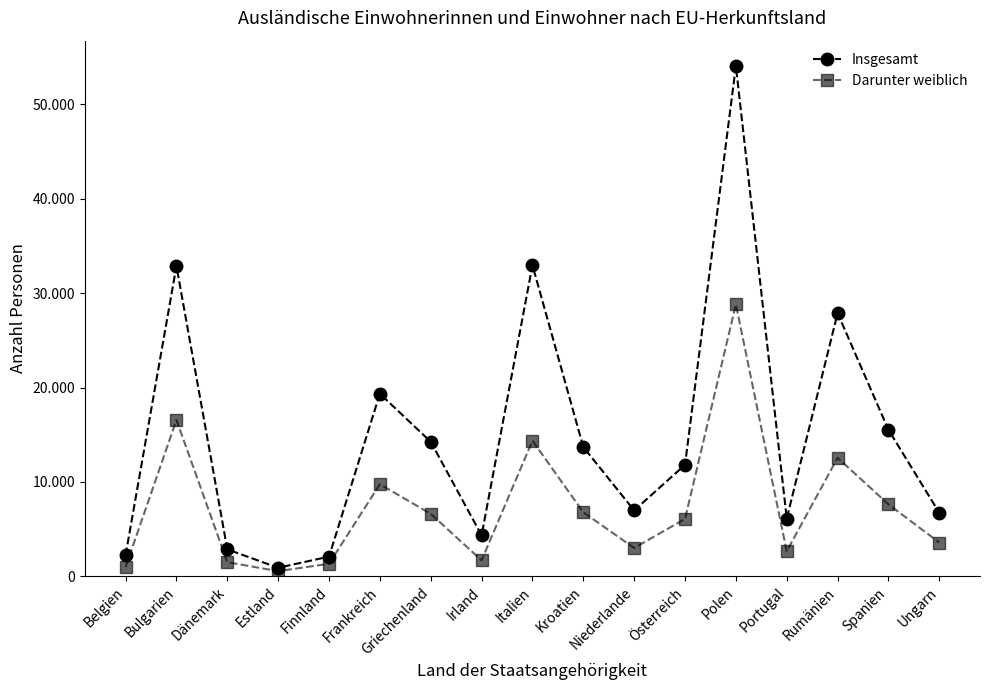

In Insgesamt, how many points are higher than both neighbors (excluding endpoints)?

5